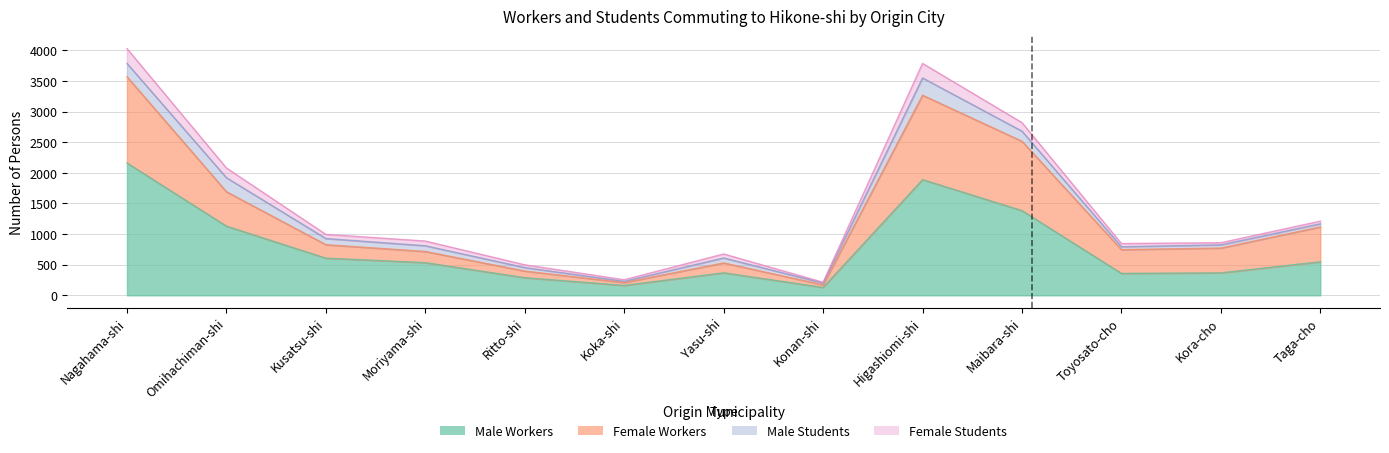

True or false: Male Workers has a value of 587 at Kora-cho.

False